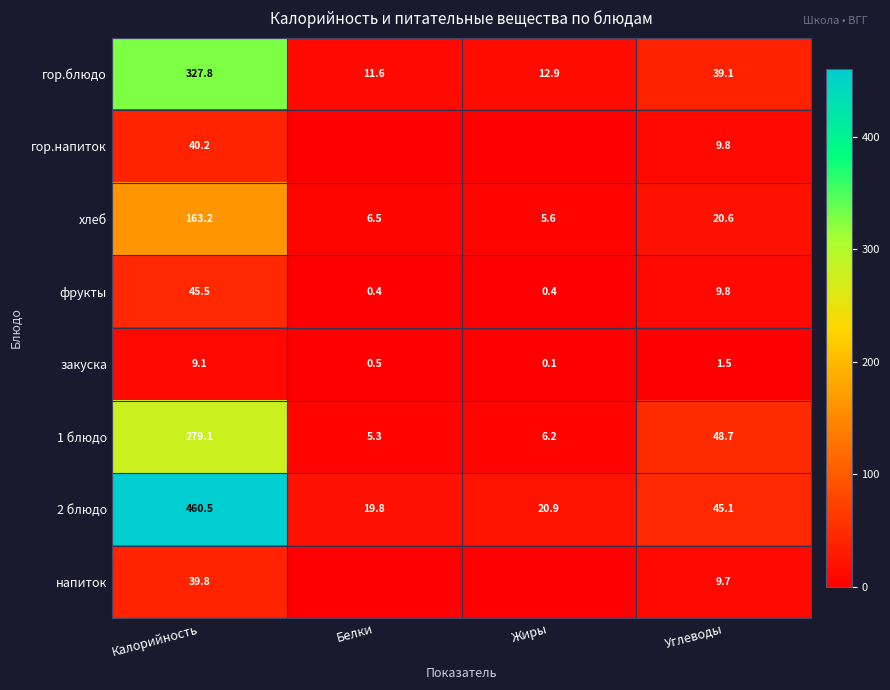

Rank the series at Калорийность from lowest to highest value.

закуска, напиток, гор.напиток, фрукты, хлеб, 1 блюдо, гор.блюдо, 2 блюдо